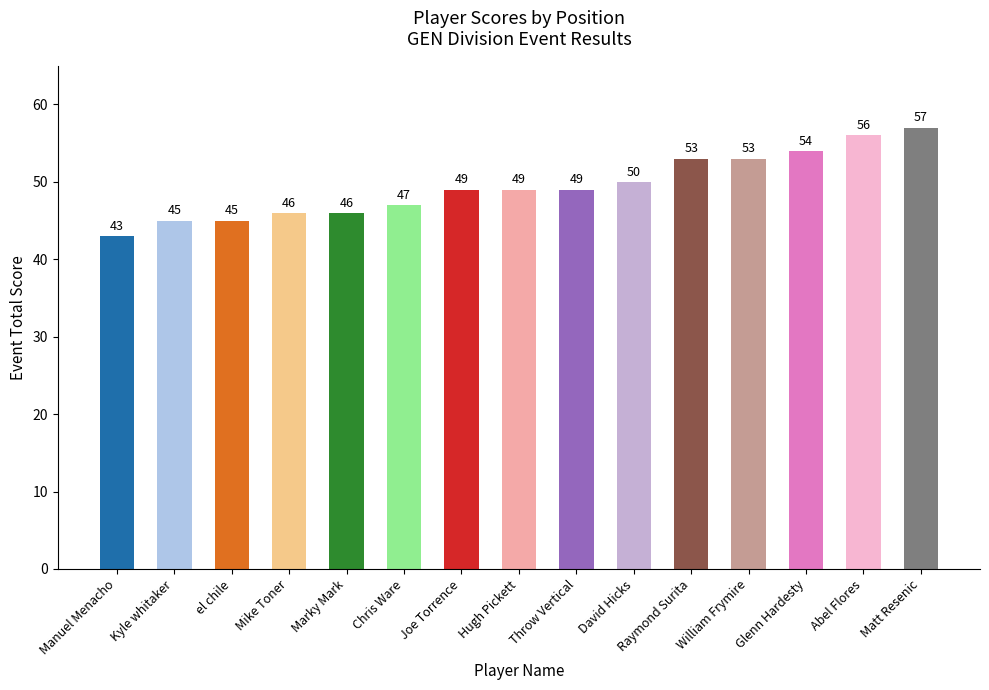

Reading left to right, extract all data points from this chart.

Manuel Menacho=43	Kyle whitaker=45	el chile=45	Mike Toner=46	Marky Mark=46	Chris Ware=47	Joe Torrence=49	Hugh Pickett=49	Throw Vertical=49	David Hicks=50	Raymond Surita=53	William Frymire=53	Glenn Hardesty=54	Abel Flores=56	Matt Resenic=57